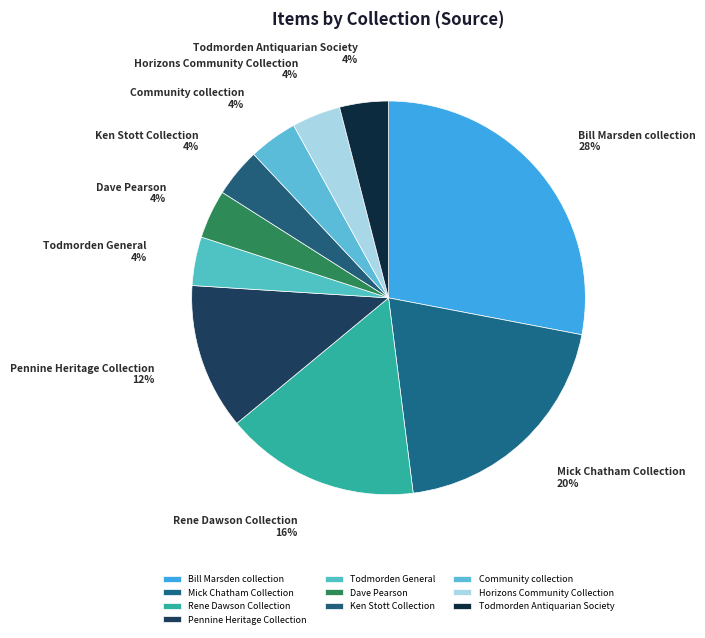

True or false: Todmorden Antiquarian Society accounts for 4% of the total.

True